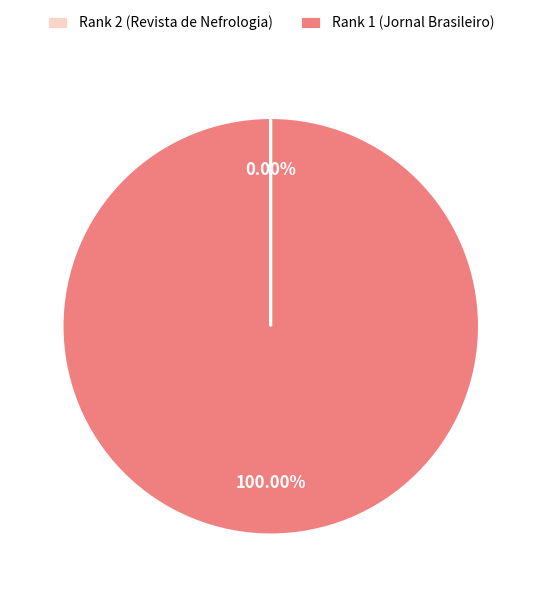

What is the majority slice?

Rank 1 (Jornal Brasileiro)